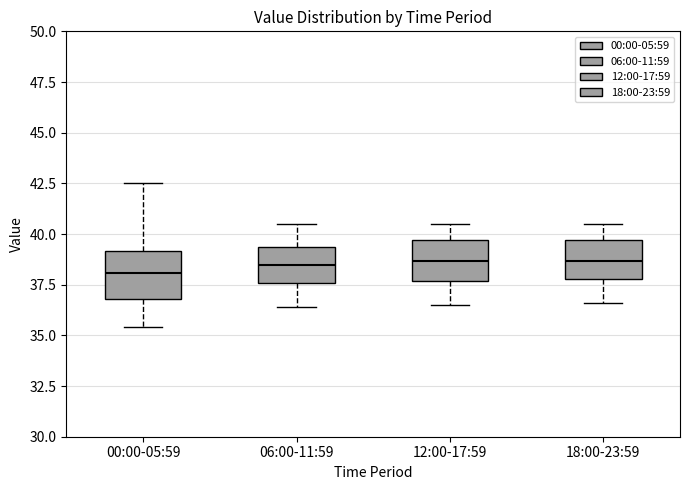

Reading left to right, read every box against the y-axis: the position of its median line, the range the box covers, and the ends of its whiskers. The values are not printed on the chart, so give them approximately, as read against the axis.

00:00-05:59: median 38.0, box 37.0 to 39.0, whiskers 35.5 to 42.5
06:00-11:59: median 38.5, box 37.5 to 39.5, whiskers 36.5 to 40.5
12:00-17:59: median 38.5, box 37.5 to 39.5, whiskers 36.5 to 40.5
18:00-23:59: median 38.5, box 38.0 to 39.5, whiskers 36.5 to 40.5